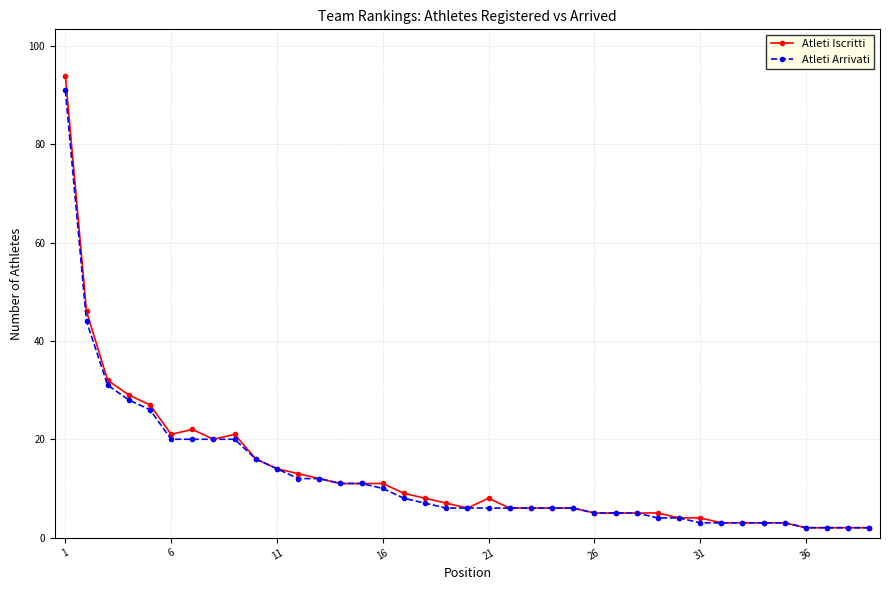

Which series has the largest range (max minus min)?

Atleti Iscritti